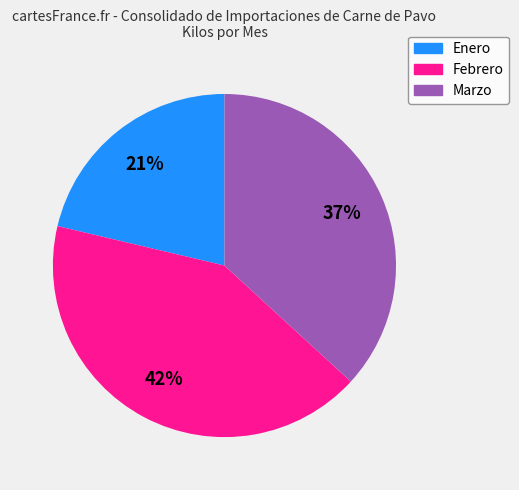

To the nearest percent, what is the difference between the Febrero and Marzo slice percentages?

5%